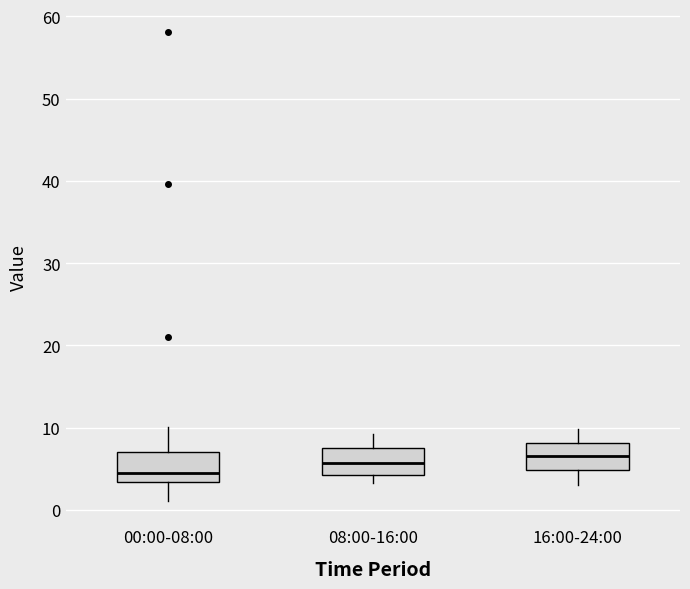

Which box's median line is the lowest?

00:00-08:00